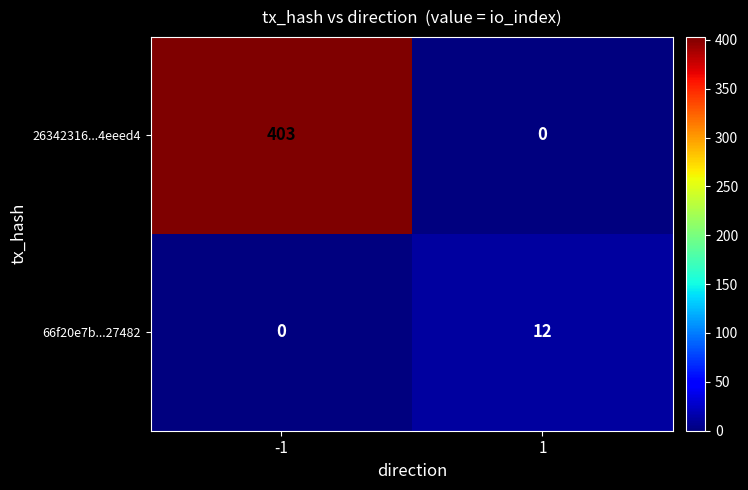

At 1, list the series in order from largest to smallest.

66f20e7b...27482, 26342316...4eeed4